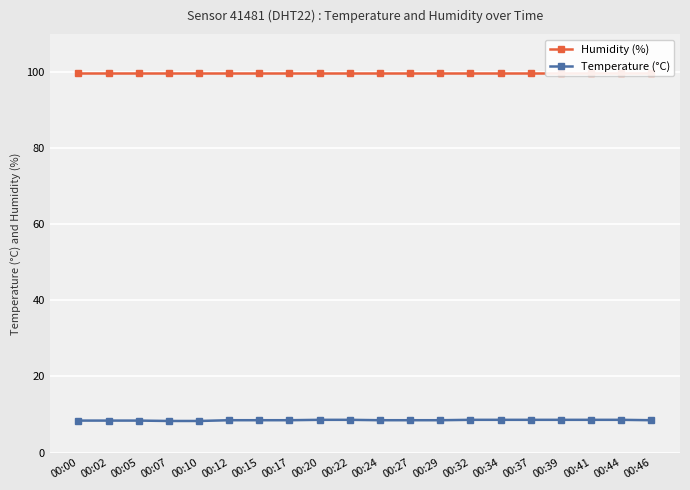

True or false: Humidity (%) has a value of 99.9 at 00:41.

True